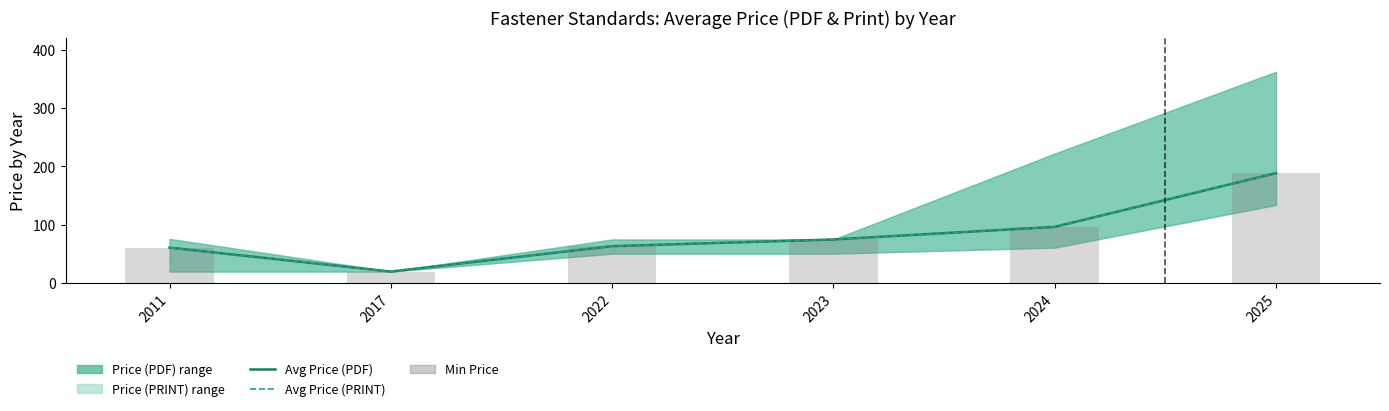

How many data points in Avg Price (PRINT) are less than 74?

3